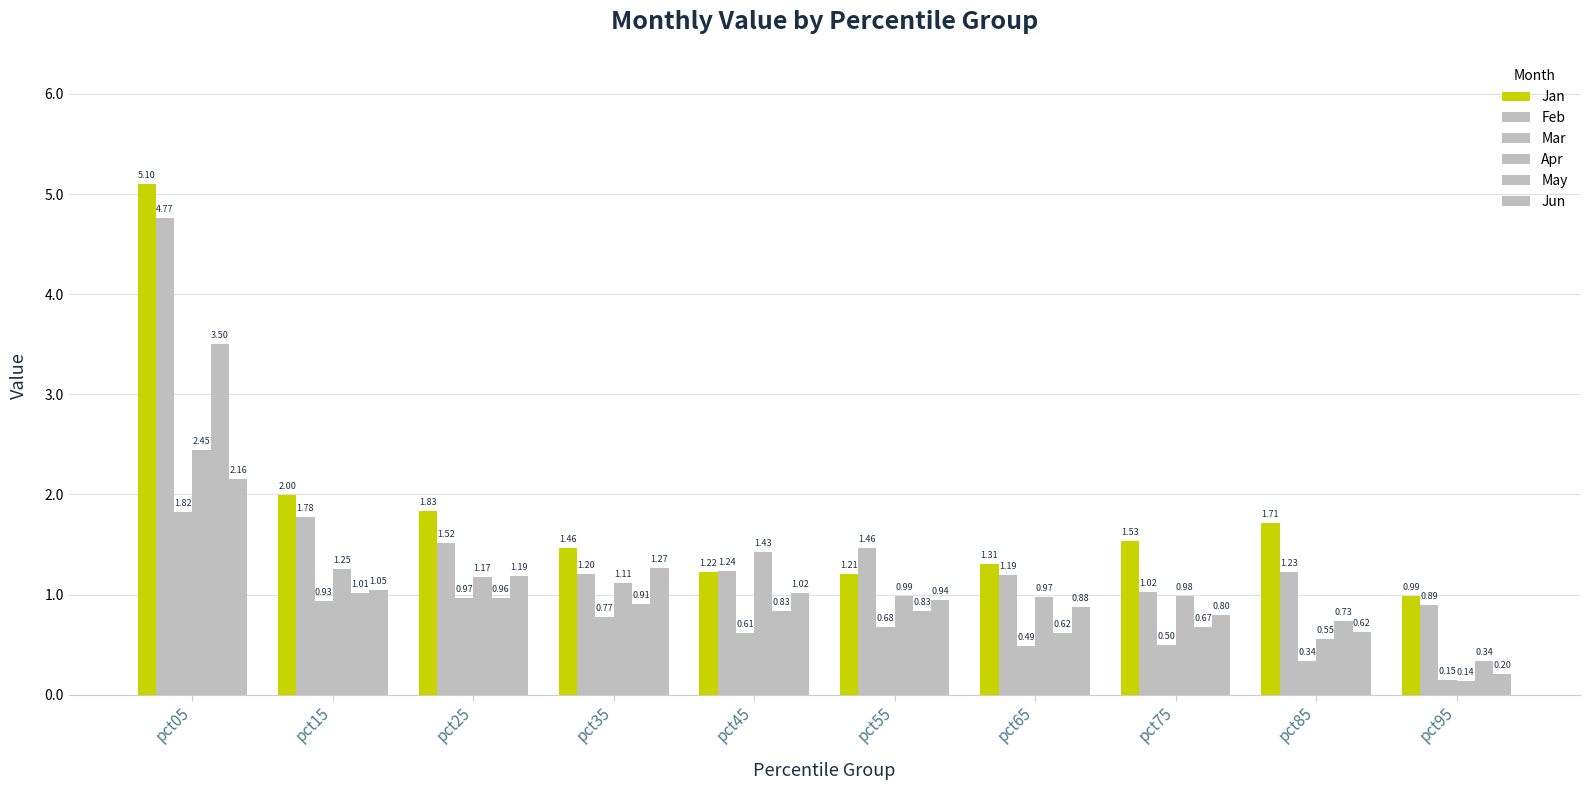

How many data points does each series have?

10